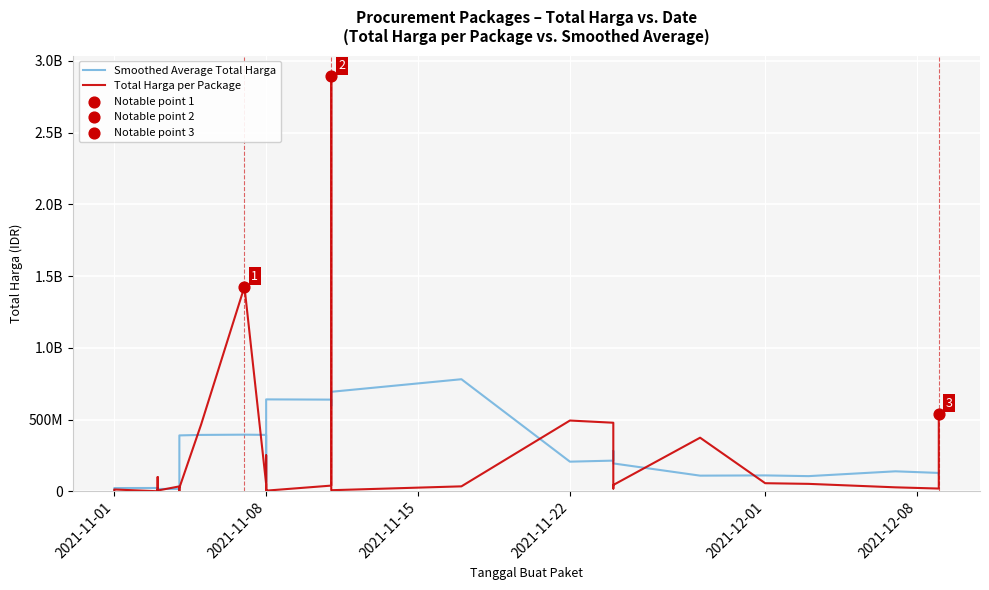

At how many categories does at least one series exceed 1839017809?

1